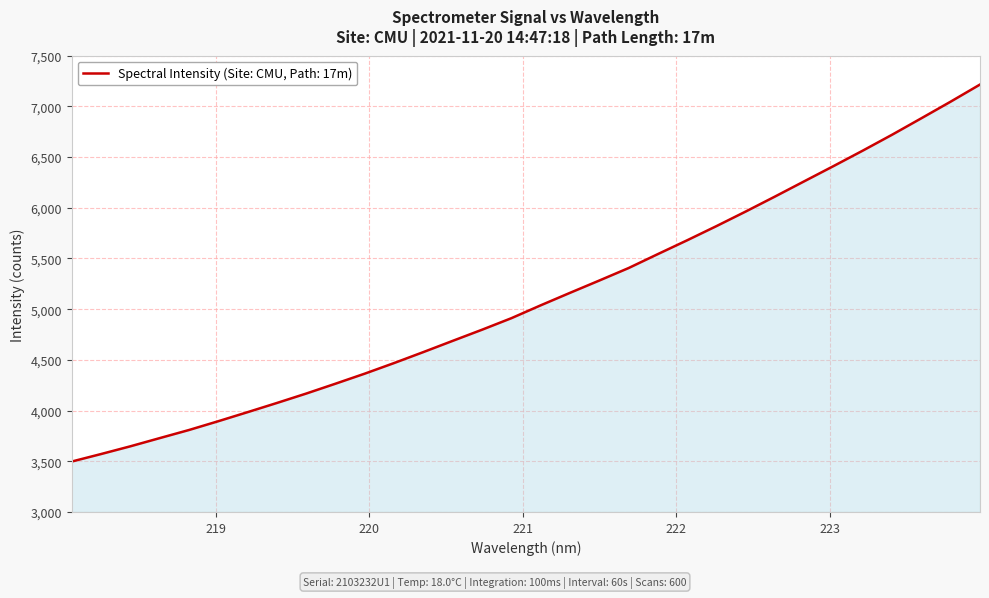

What is the difference between the maximum and minimum values?

3718.7